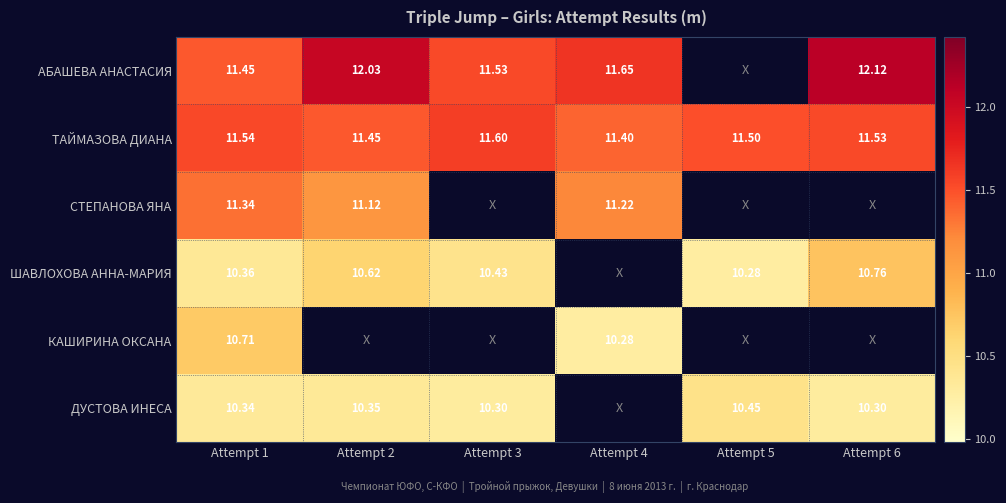

Is the value of АБАШЕВА АНАСТАСИЯ at Attempt 3 greater than the value of ДУСТОВА ИНЕСА at Attempt 3?

Yes